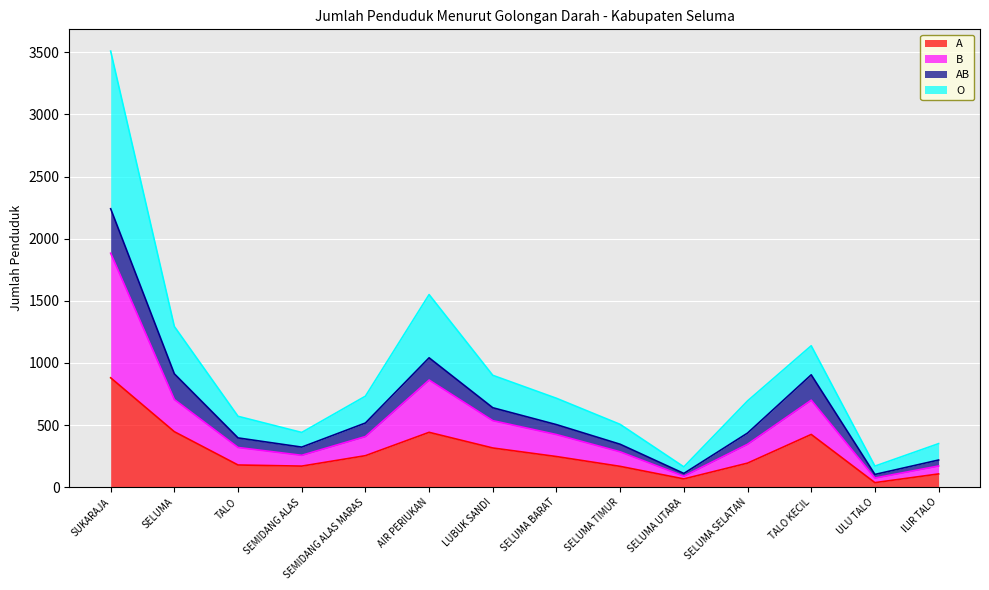

What is the smallest value displayed?

36